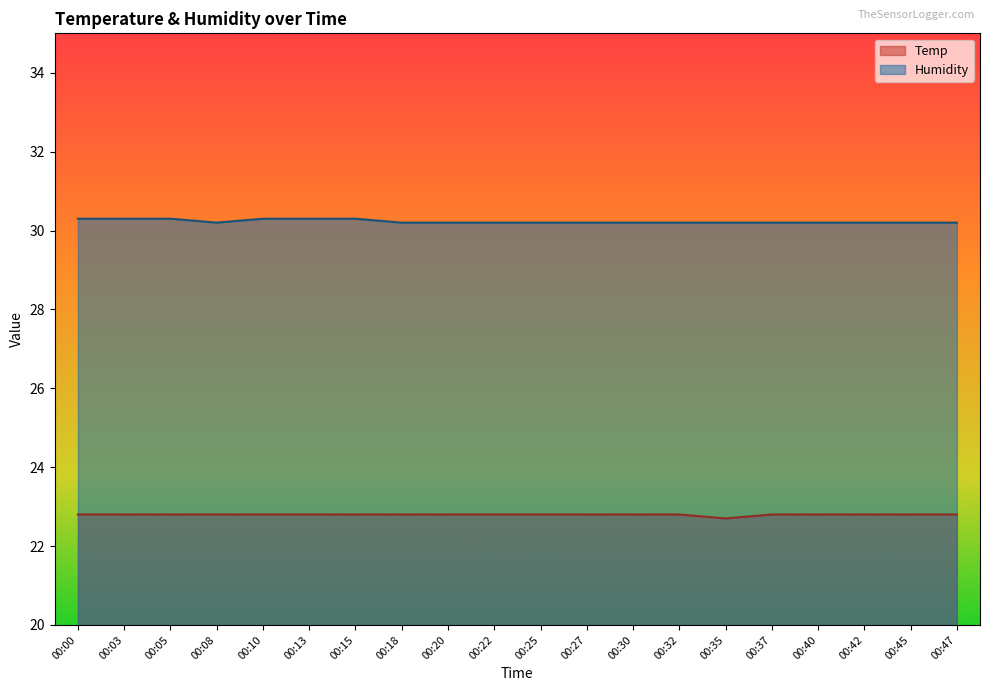

Reading right to left, what are all the values shown in this chart?

Temp: 22.8	22.8	22.8	22.8	22.8	22.7	22.8	22.8	22.8	22.8	22.8	22.8	22.8	22.8	22.8	22.8	22.8	22.8	22.8	22.8
Humidity: 30.2	30.2	30.2	30.2	30.2	30.2	30.2	30.2	30.2	30.2	30.2	30.2	30.2	30.3	30.3	30.3	30.2	30.3	30.3	30.3